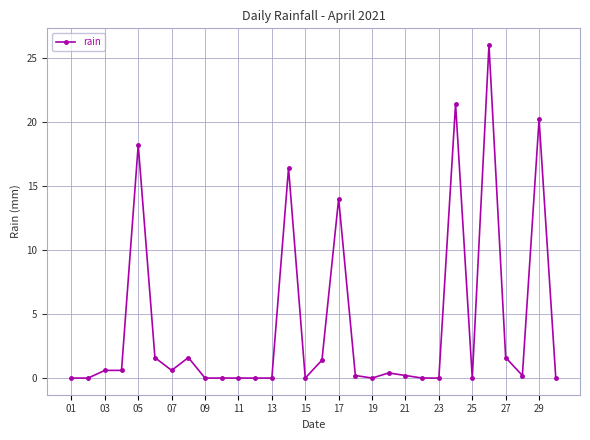

True or false: the data has more than 0 interior local peaks.

True